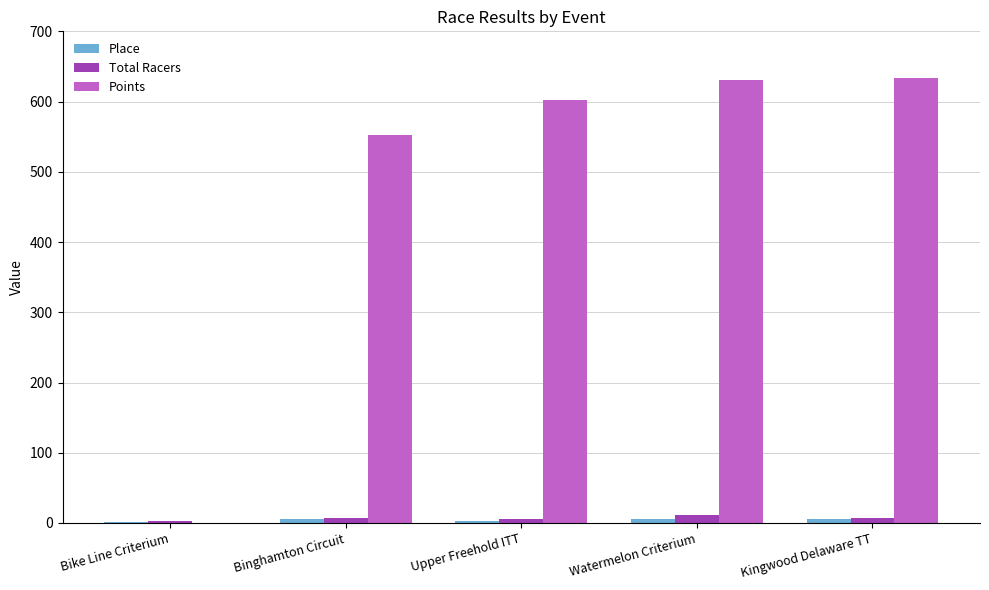

What is the greatest value displayed?

633.8